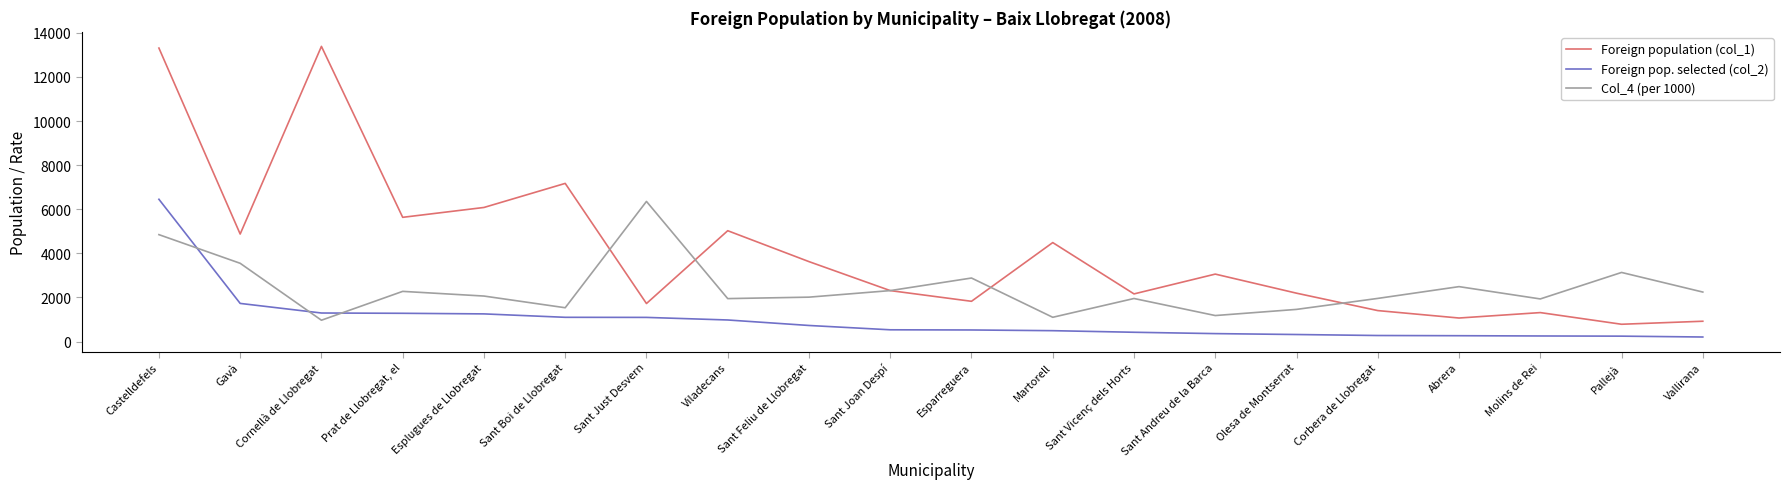

At Viladecans, list the series in order from largest to smallest.

Foreign population (col_1), Col_4 (per 1000), Foreign pop. selected (col_2)